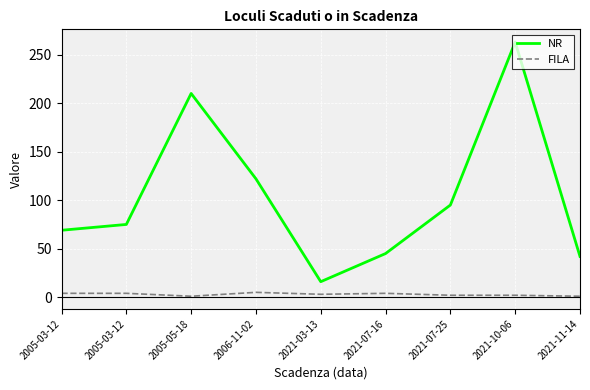

Reading left to right, list all the values displayed in this chart.

NR: 69	75	210	122	16	45	95	263	42
FILA: 4	4	1	5	3	4	2	2	1